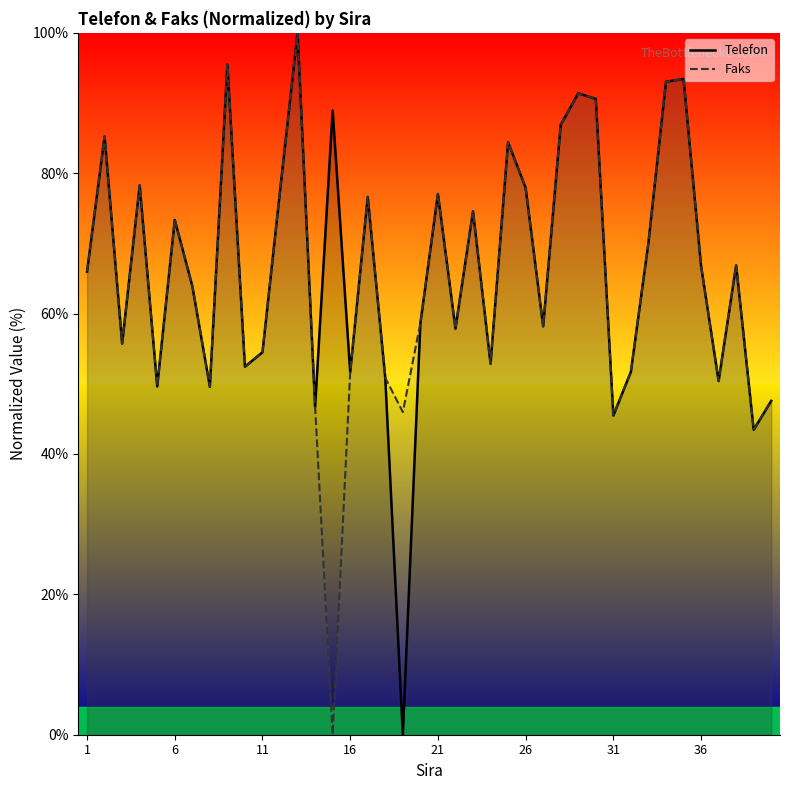

How many series are shown in this chart?

2